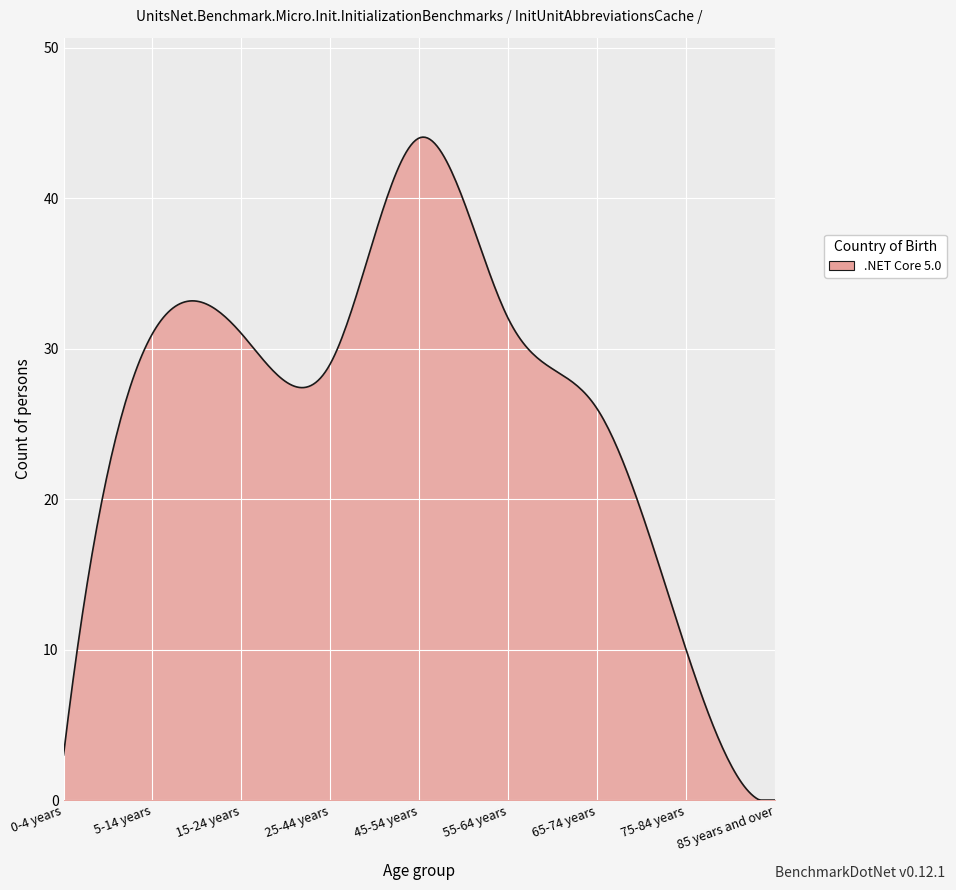

What is the difference between the second highest and second lowest values?

44.0